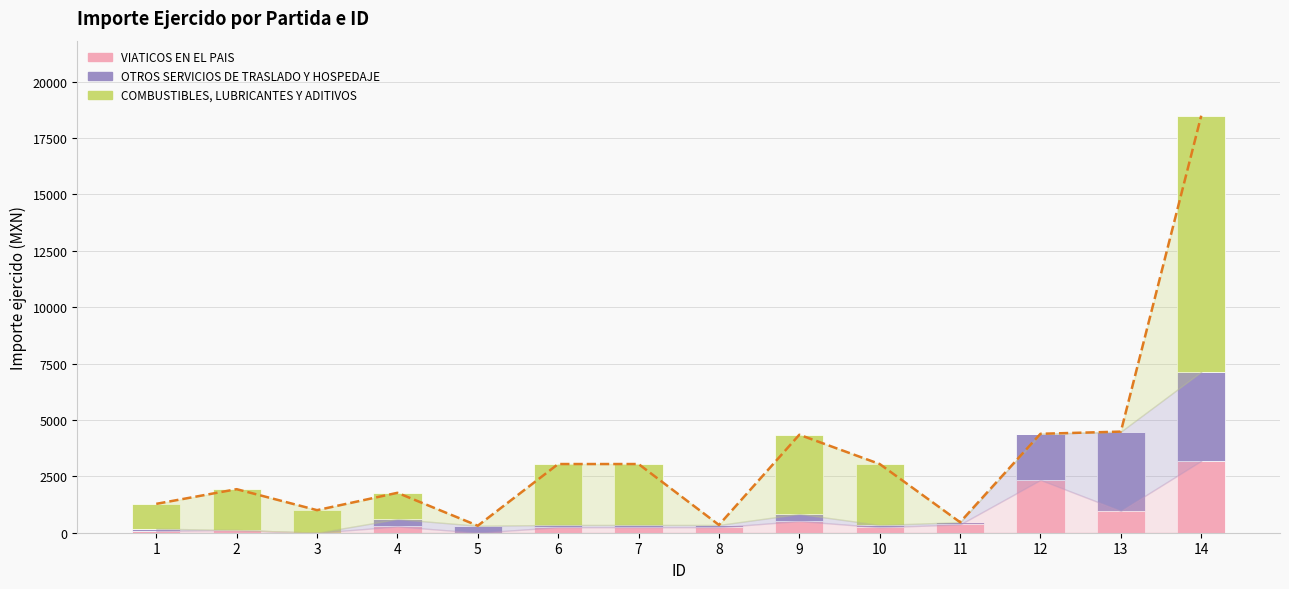

What is the value of the OTROS SERVICIOS DE TRASLADO Y HOSPEDAJE bar at the 11th from the left?

100